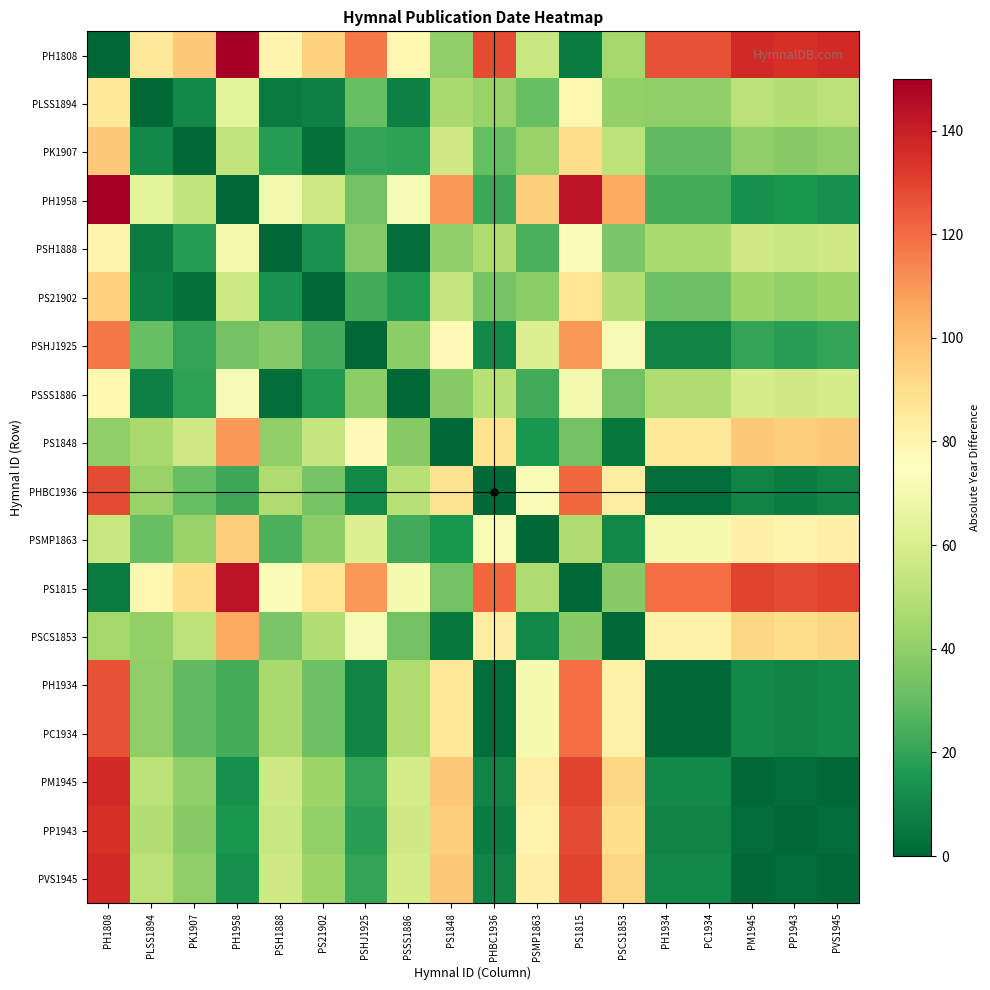

Reading left to right, transcribe all the data shown in this chart.

PH1808: PH1808=0	PLSS1894=86	PK1907=97	PH1958=150	PSH1888=80	PS21902=94	PSHJ1925=117	PSSS1886=78	PS1848=40	PHBC1936=128	PSMP1863=55	PS1815=7	PSCS1853=45	PH1934=126	PC1934=126	PM1945=137	PP1943=135	PVS1945=137
PLSS1894: PH1808=86	PLSS1894=0	PK1907=11	PH1958=64	PSH1888=6	PS21902=8	PSHJ1925=31	PSSS1886=8	PS1848=46	PHBC1936=42	PSMP1863=31	PS1815=79	PSCS1853=41	PH1934=40	PC1934=40	PM1945=51	PP1943=49	PVS1945=51
PK1907: PH1808=97	PLSS1894=11	PK1907=0	PH1958=53	PSH1888=17	PS21902=3	PSHJ1925=20	PSSS1886=19	PS1848=57	PHBC1936=31	PSMP1863=42	PS1815=90	PSCS1853=52	PH1934=29	PC1934=29	PM1945=40	PP1943=38	PVS1945=40
PH1958: PH1808=150	PLSS1894=64	PK1907=53	PH1958=0	PSH1888=70	PS21902=56	PSHJ1925=33	PSSS1886=72	PS1848=110	PHBC1936=22	PSMP1863=95	PS1815=143	PSCS1853=105	PH1934=24	PC1934=24	PM1945=13	PP1943=15	PVS1945=13
PSH1888: PH1808=80	PLSS1894=6	PK1907=17	PH1958=70	PSH1888=0	PS21902=14	PSHJ1925=37	PSSS1886=2	PS1848=40	PHBC1936=48	PSMP1863=25	PS1815=73	PSCS1853=35	PH1934=46	PC1934=46	PM1945=57	PP1943=55	PVS1945=57
PS21902: PH1808=94	PLSS1894=8	PK1907=3	PH1958=56	PSH1888=14	PS21902=0	PSHJ1925=23	PSSS1886=16	PS1848=54	PHBC1936=34	PSMP1863=39	PS1815=87	PSCS1853=49	PH1934=32	PC1934=32	PM1945=43	PP1943=41	PVS1945=43
PSHJ1925: PH1808=117	PLSS1894=31	PK1907=20	PH1958=33	PSH1888=37	PS21902=23	PSHJ1925=0	PSSS1886=39	PS1848=77	PHBC1936=11	PSMP1863=62	PS1815=110	PSCS1853=72	PH1934=9	PC1934=9	PM1945=20	PP1943=18	PVS1945=20
PSSS1886: PH1808=78	PLSS1894=8	PK1907=19	PH1958=72	PSH1888=2	PS21902=16	PSHJ1925=39	PSSS1886=0	PS1848=38	PHBC1936=50	PSMP1863=23	PS1815=71	PSCS1853=33	PH1934=48	PC1934=48	PM1945=59	PP1943=57	PVS1945=59
PS1848: PH1808=40	PLSS1894=46	PK1907=57	PH1958=110	PSH1888=40	PS21902=54	PSHJ1925=77	PSSS1886=38	PS1848=0	PHBC1936=88	PSMP1863=15	PS1815=33	PSCS1853=5	PH1934=86	PC1934=86	PM1945=97	PP1943=95	PVS1945=97
PHBC1936: PH1808=128	PLSS1894=42	PK1907=31	PH1958=22	PSH1888=48	PS21902=34	PSHJ1925=11	PSSS1886=50	PS1848=88	PHBC1936=0	PSMP1863=73	PS1815=121	PSCS1853=83	PH1934=2	PC1934=2	PM1945=9	PP1943=7	PVS1945=9
PSMP1863: PH1808=55	PLSS1894=31	PK1907=42	PH1958=95	PSH1888=25	PS21902=39	PSHJ1925=62	PSSS1886=23	PS1848=15	PHBC1936=73	PSMP1863=0	PS1815=48	PSCS1853=10	PH1934=71	PC1934=71	PM1945=82	PP1943=80	PVS1945=82
PS1815: PH1808=7	PLSS1894=79	PK1907=90	PH1958=143	PSH1888=73	PS21902=87	PSHJ1925=110	PSSS1886=71	PS1848=33	PHBC1936=121	PSMP1863=48	PS1815=0	PSCS1853=38	PH1934=119	PC1934=119	PM1945=130	PP1943=128	PVS1945=130
PSCS1853: PH1808=45	PLSS1894=41	PK1907=52	PH1958=105	PSH1888=35	PS21902=49	PSHJ1925=72	PSSS1886=33	PS1848=5	PHBC1936=83	PSMP1863=10	PS1815=38	PSCS1853=0	PH1934=81	PC1934=81	PM1945=92	PP1943=90	PVS1945=92
PH1934: PH1808=126	PLSS1894=40	PK1907=29	PH1958=24	PSH1888=46	PS21902=32	PSHJ1925=9	PSSS1886=48	PS1848=86	PHBC1936=2	PSMP1863=71	PS1815=119	PSCS1853=81	PH1934=0	PC1934=0	PM1945=11	PP1943=9	PVS1945=11
PC1934: PH1808=126	PLSS1894=40	PK1907=29	PH1958=24	PSH1888=46	PS21902=32	PSHJ1925=9	PSSS1886=48	PS1848=86	PHBC1936=2	PSMP1863=71	PS1815=119	PSCS1853=81	PH1934=0	PC1934=0	PM1945=11	PP1943=9	PVS1945=11
PM1945: PH1808=137	PLSS1894=51	PK1907=40	PH1958=13	PSH1888=57	PS21902=43	PSHJ1925=20	PSSS1886=59	PS1848=97	PHBC1936=9	PSMP1863=82	PS1815=130	PSCS1853=92	PH1934=11	PC1934=11	PM1945=0	PP1943=2	PVS1945=0
PP1943: PH1808=135	PLSS1894=49	PK1907=38	PH1958=15	PSH1888=55	PS21902=41	PSHJ1925=18	PSSS1886=57	PS1848=95	PHBC1936=7	PSMP1863=80	PS1815=128	PSCS1853=90	PH1934=9	PC1934=9	PM1945=2	PP1943=0	PVS1945=2
PVS1945: PH1808=137	PLSS1894=51	PK1907=40	PH1958=13	PSH1888=57	PS21902=43	PSHJ1925=20	PSSS1886=59	PS1848=97	PHBC1936=9	PSMP1863=82	PS1815=130	PSCS1853=92	PH1934=11	PC1934=11	PM1945=0	PP1943=2	PVS1945=0